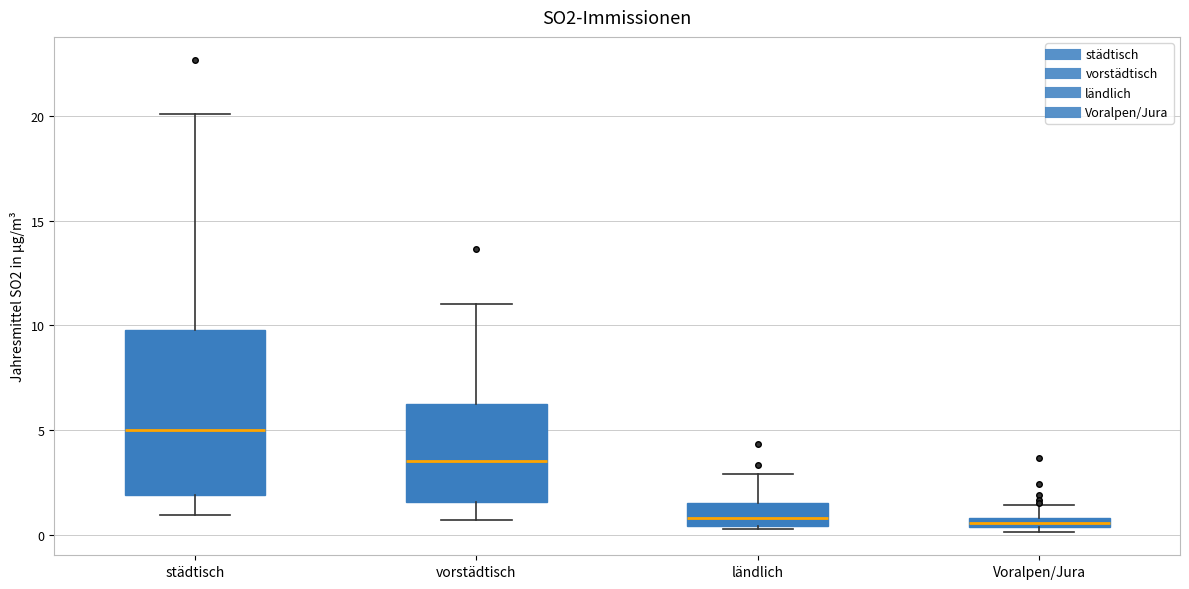

Where does the upper whisker of the box for ländlich end on the y-axis? The values are not printed on the chart, so give them approximately, as read against the axis.

3.0